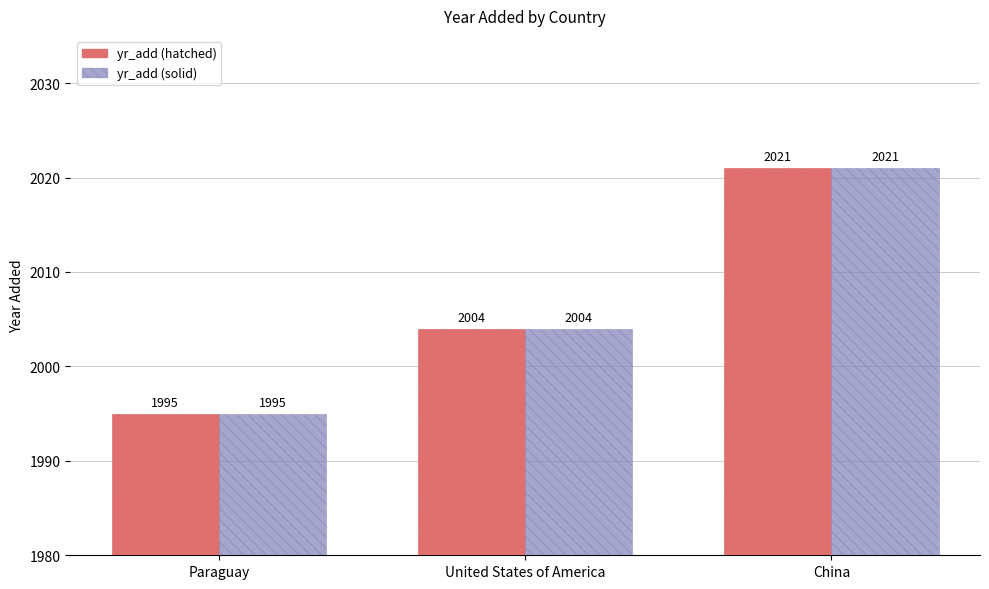

The yr_add (hatched) series shows 2021 at China. True or false?

True